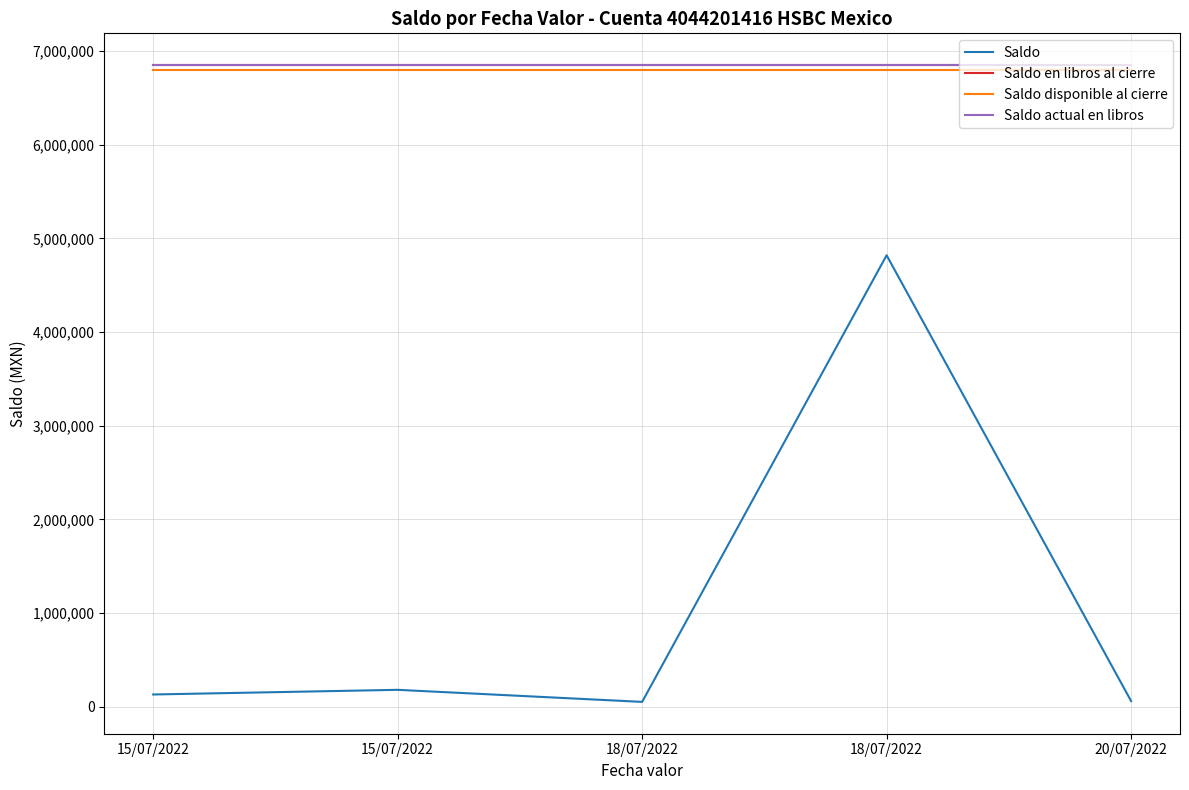

Which label corresponds to the largest value in the chart?

15/07/2022